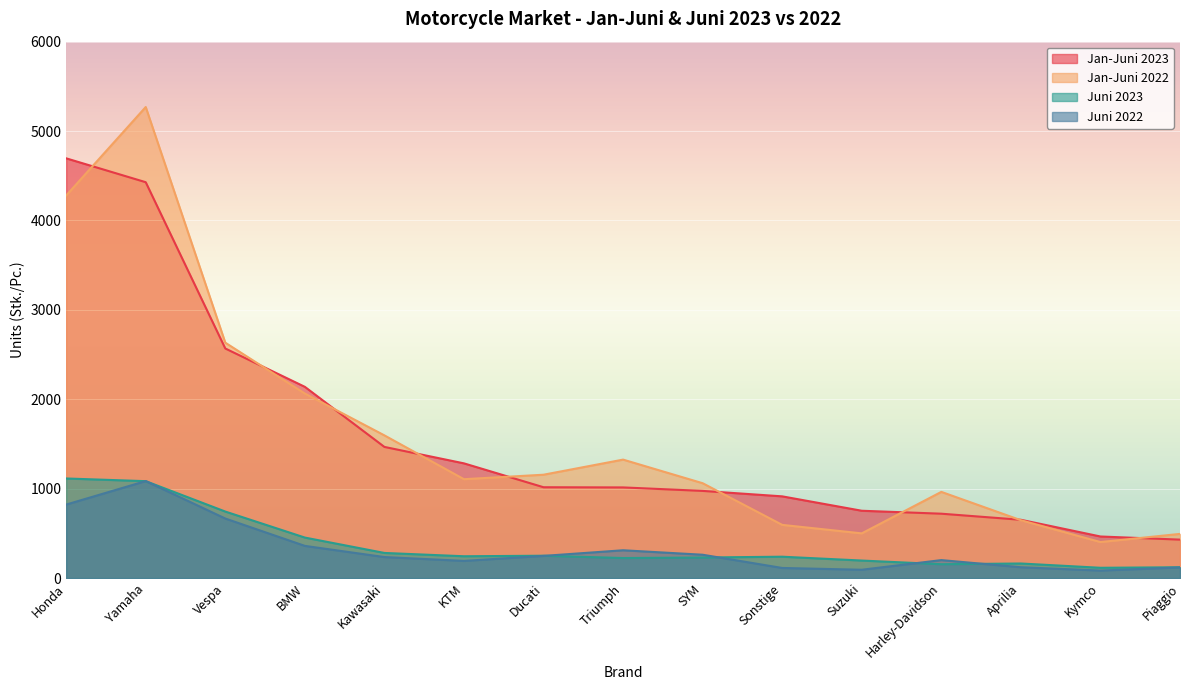

Count the number of data series in this chart.

4